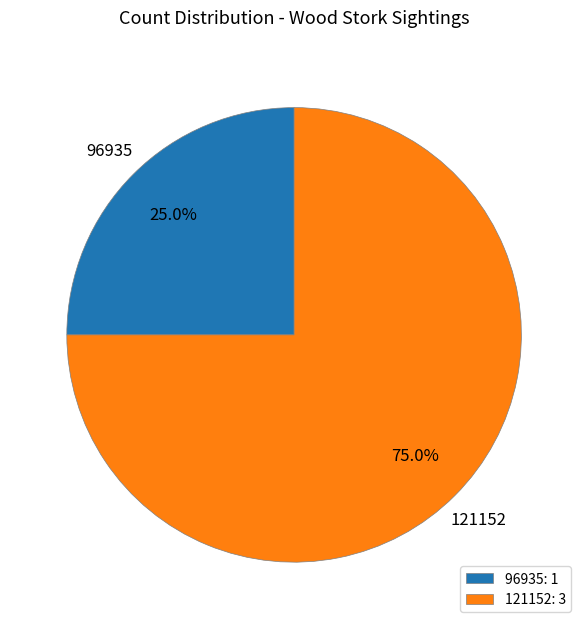

Rank the categories by value from highest to lowest.

121152, 96935